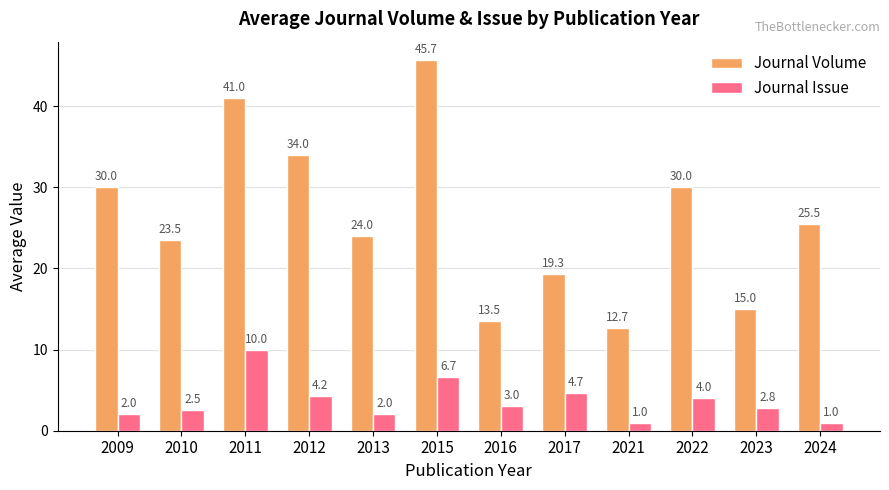

What are all the series names shown in the legend?

Journal Volume, Journal Issue